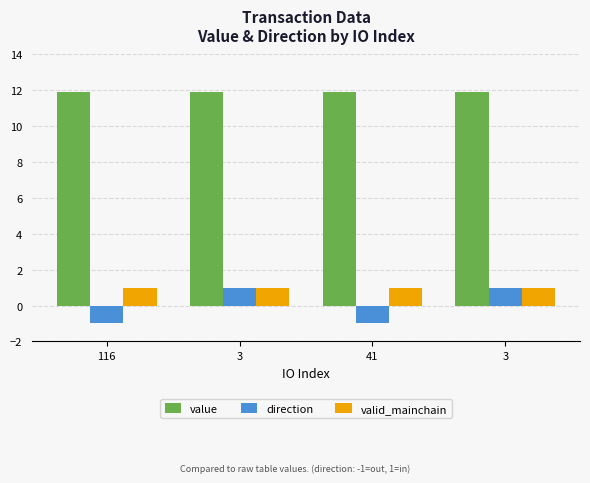

What are all the series names shown in the legend?

value, direction, valid_mainchain